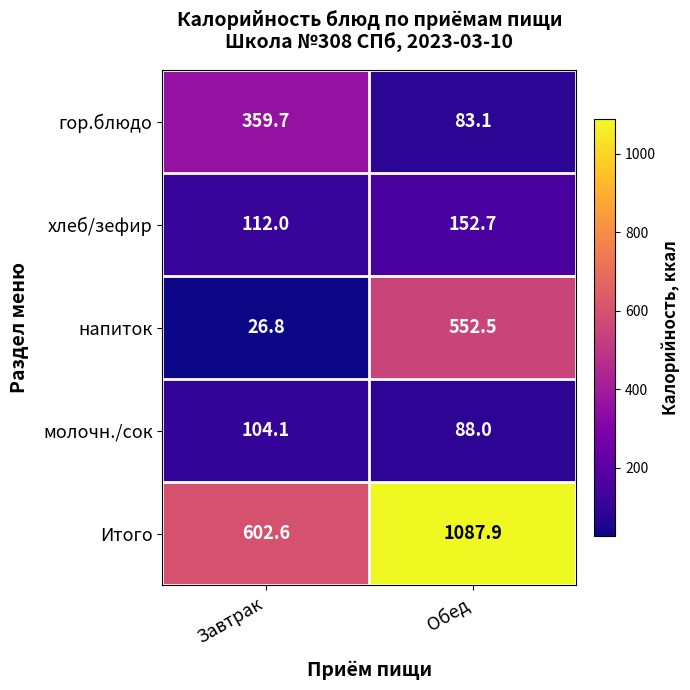

What is the greatest value displayed?

1087.9